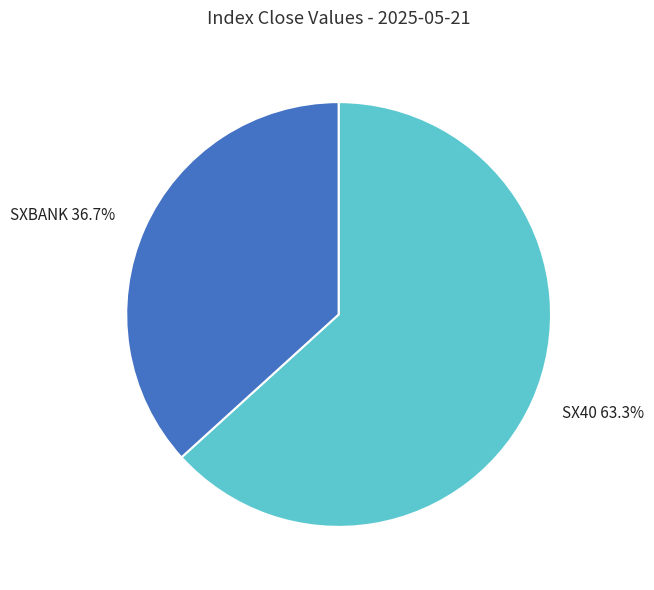

What is the majority slice?

SX40